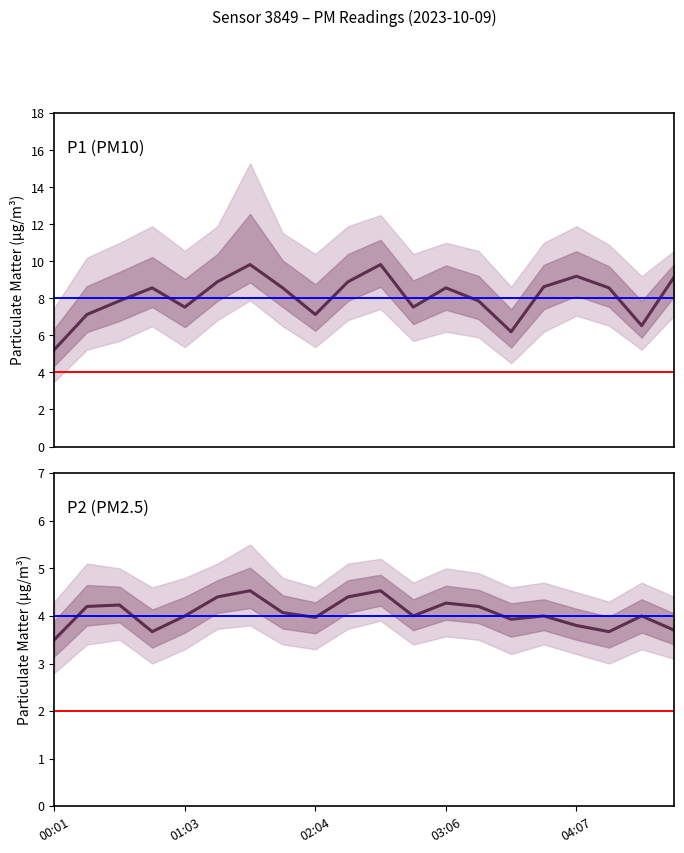

How many interior local peaks does the P1 series have?

5